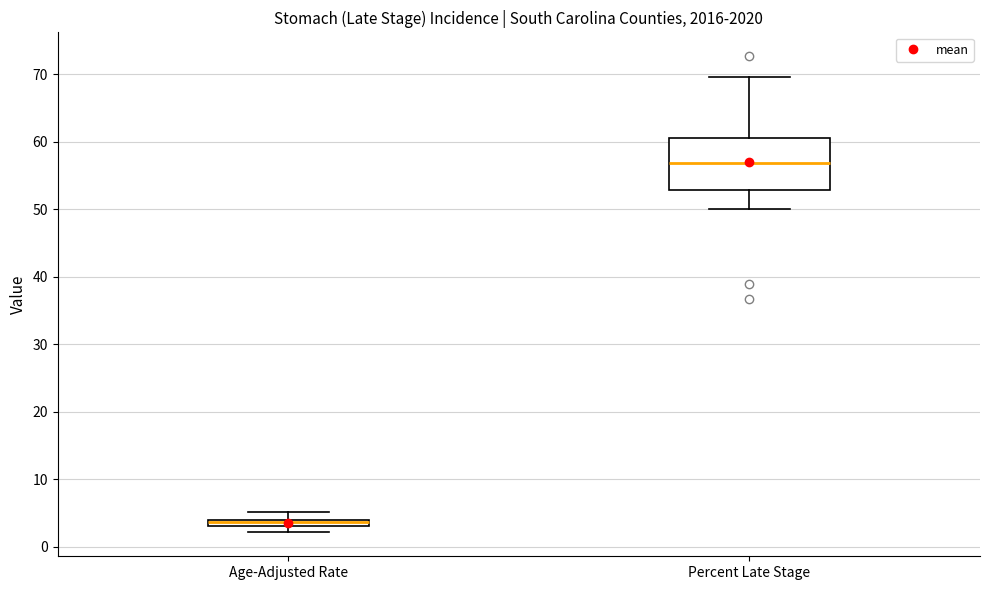

Where does the upper whisker of the box for Age-Adjusted Rate end on the y-axis? The values are not printed on the chart, so give them approximately, as read against the axis.

5